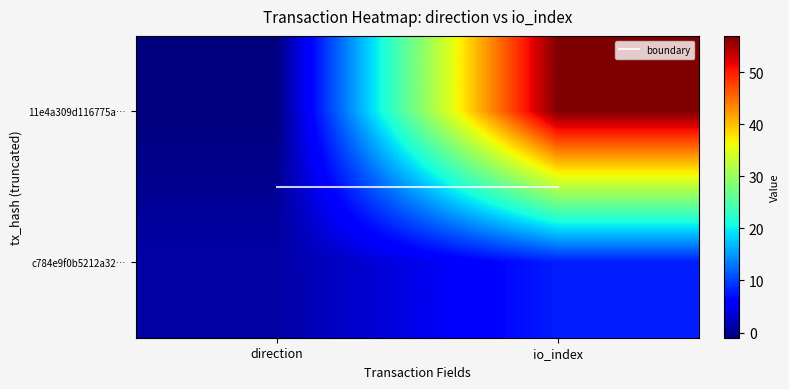

What is the average value of the 11e4a309d116775a6c8e0b74de87021719bc4ab series?

28